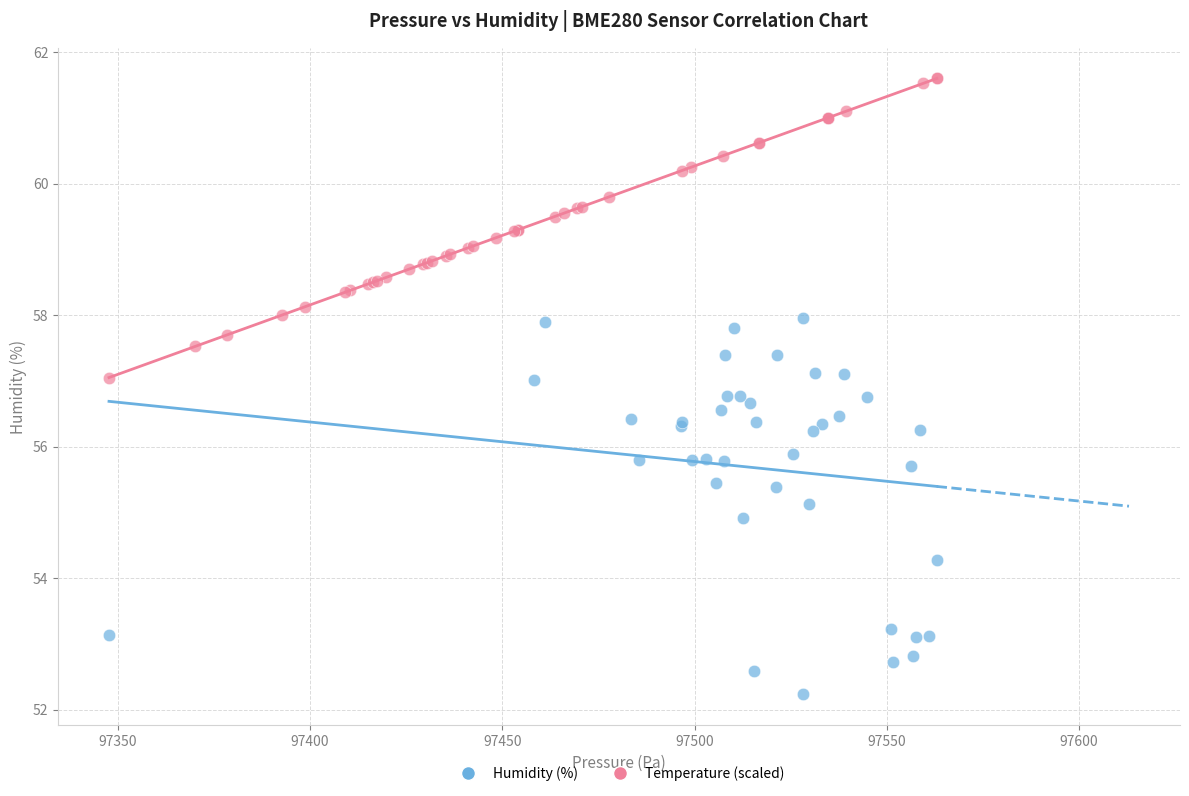

Which series has the largest Y range (max minus min)?

Humidity (%)